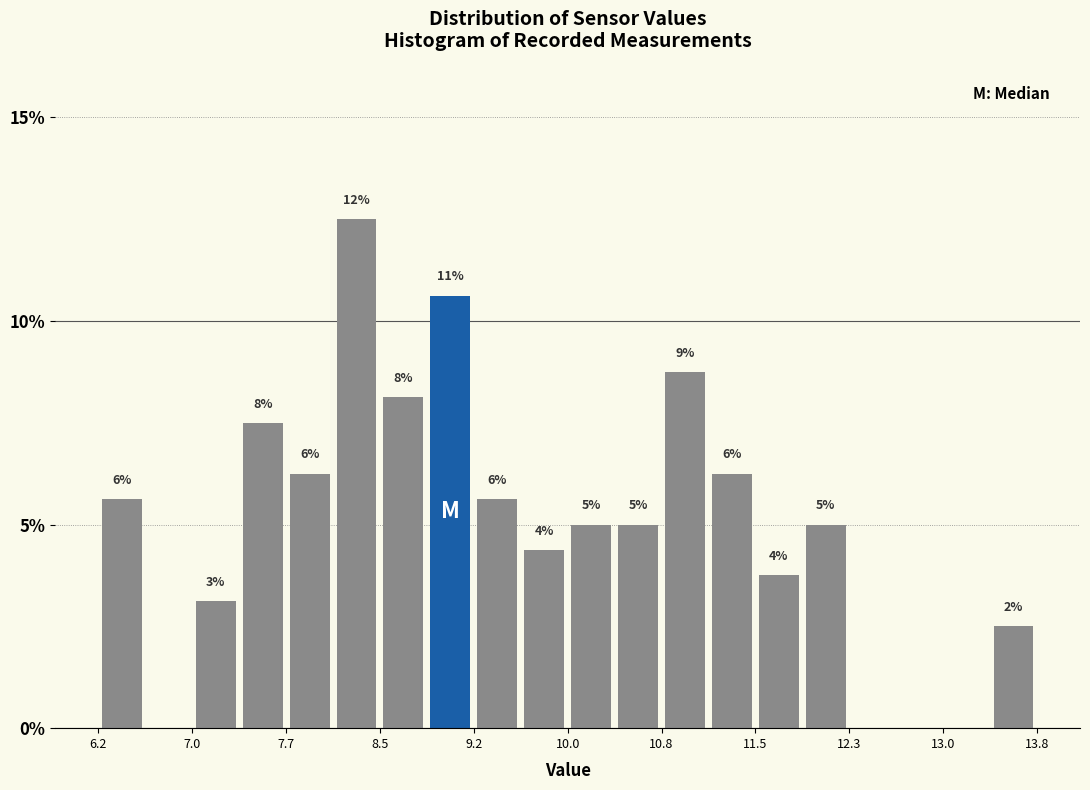

Around what value on the x-axis is the tallest bar? Give the approximate position of its centre, as read against the axis.

8.3